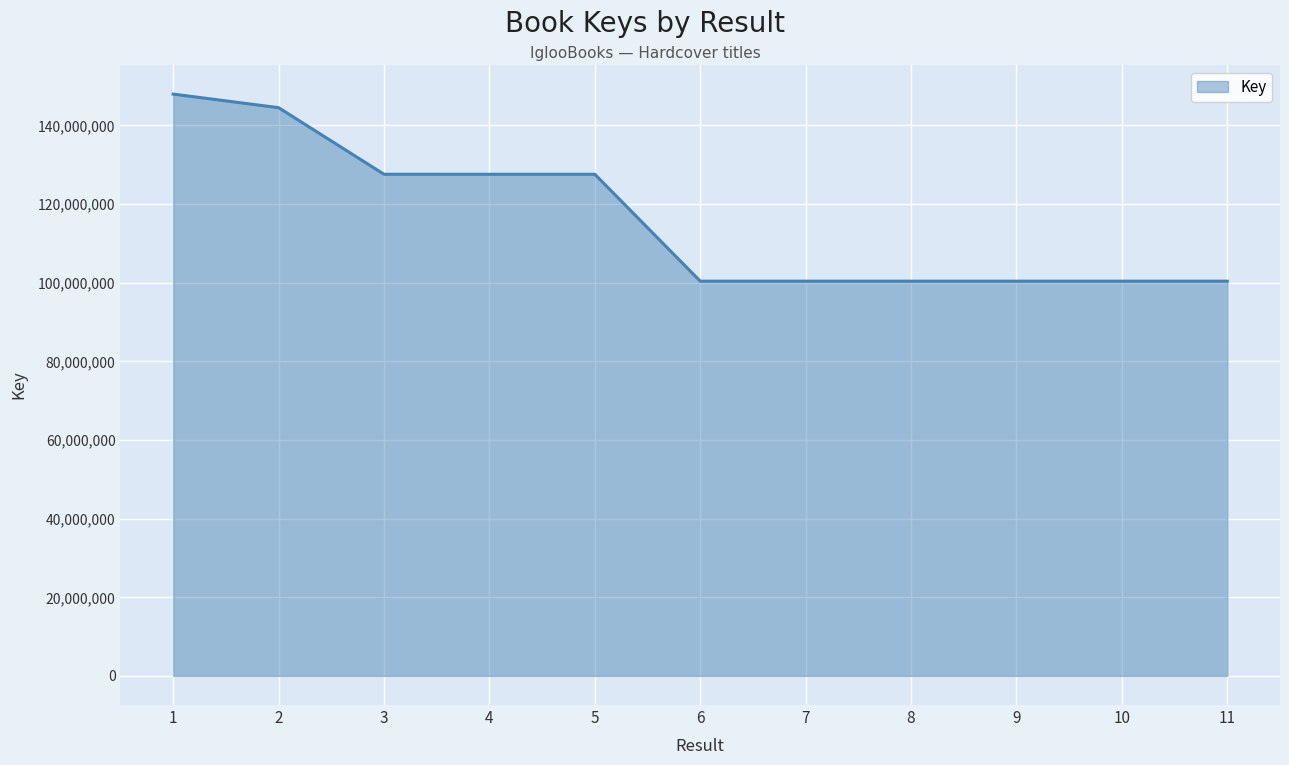

What is the minimum value shown in the chart?

100402184